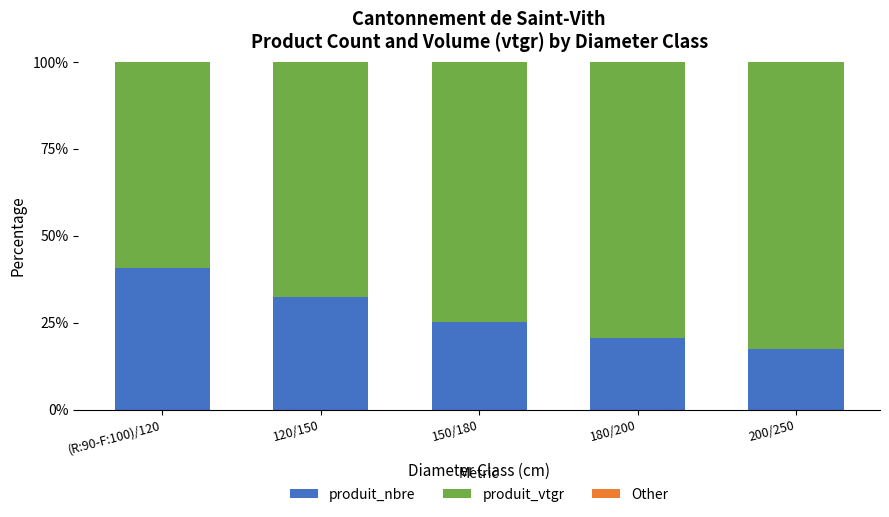

What is the total value across all series at (R:90-F:100)/120?

100.0